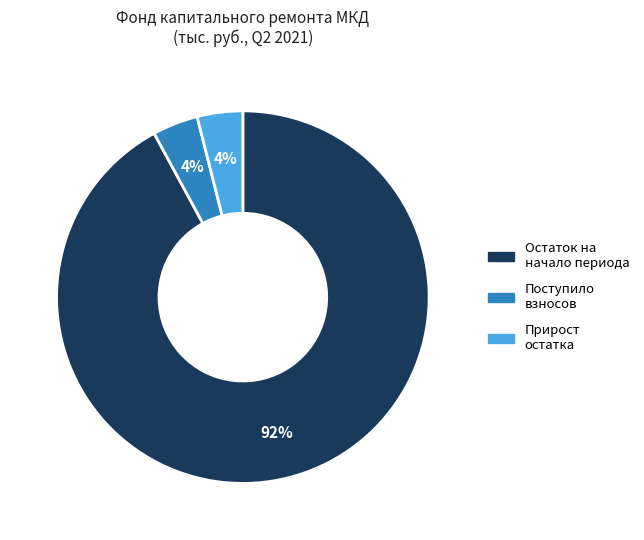

How many slices are in this pie chart?

3